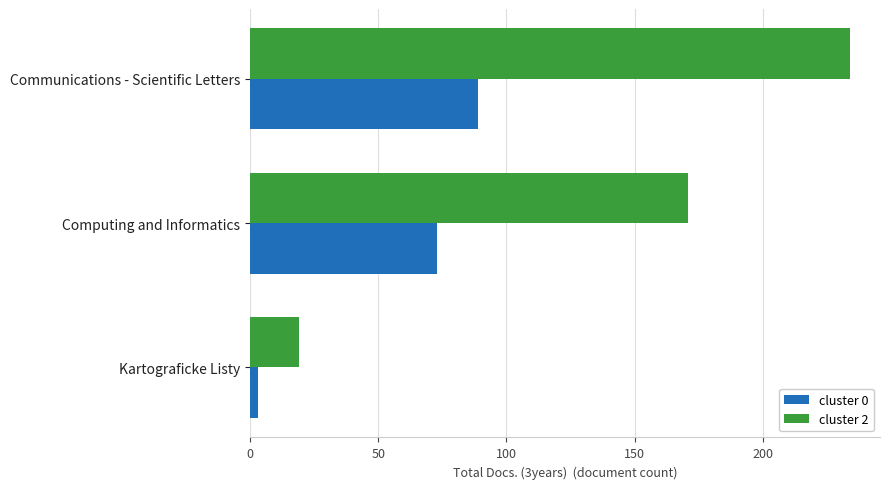

What is the difference between the second highest and minimum values in the cluster 0 series?

70